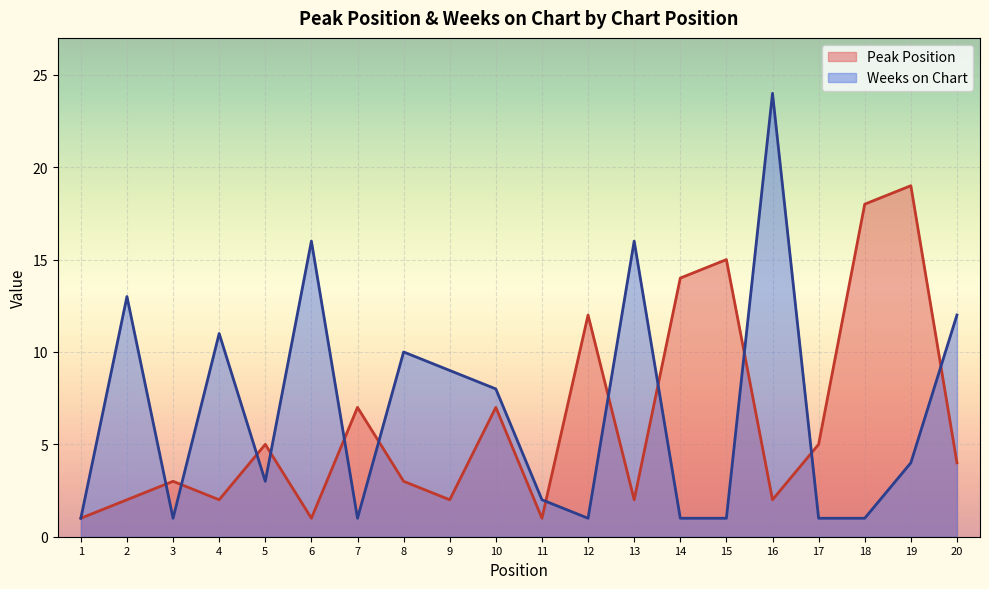

At how many categories does at least one series exceed 22?

1